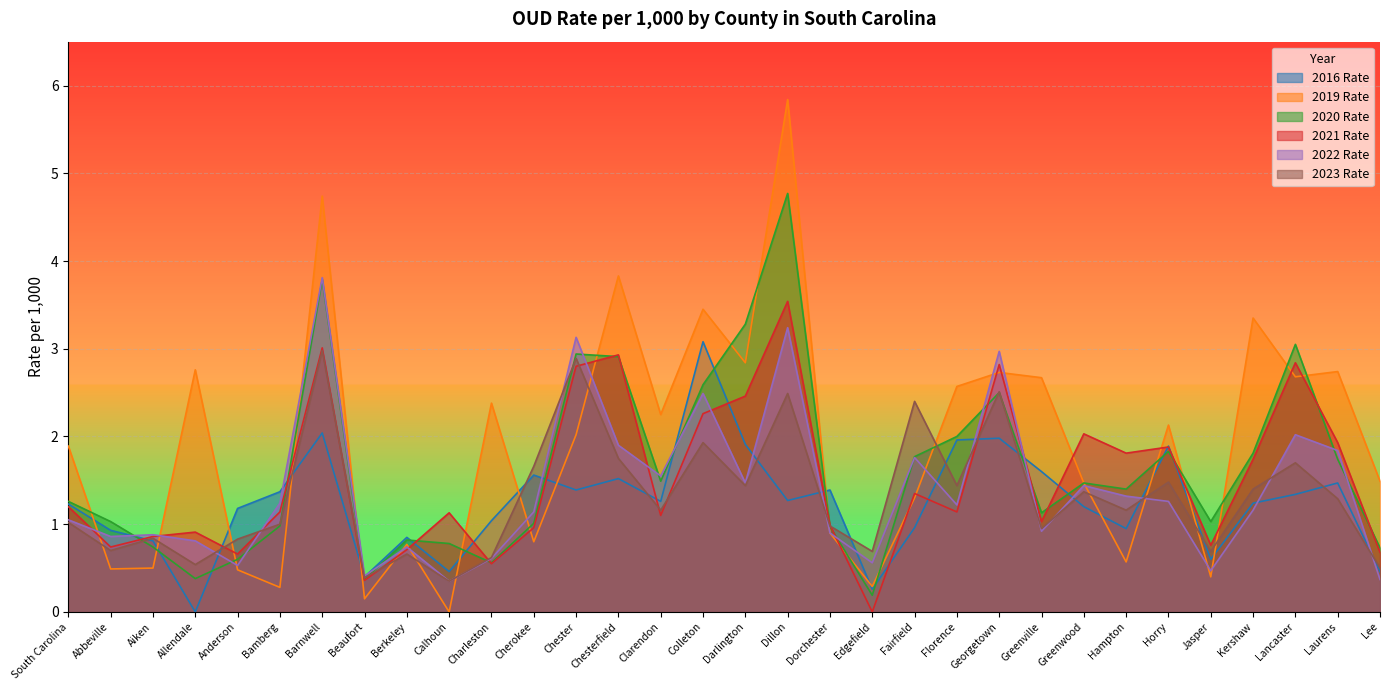

Reading left to right, extract all data points from this chart.

2016 Rate: 1.2	0.9	0.8	0.0	1.2	1.4	2.0	0.4	0.8	0.5	1.0	1.6	1.4	1.5	1.3	3.1	1.9	1.3	1.4	0.3	1.0	2.0	2.0	1.6	1.2	0.9	1.9	0.6	1.2	1.3	1.5	0.5
2019 Rate: 1.9	0.5	0.5	2.8	0.5	0.3	4.7	0.1	0.8	0.0	2.4	0.8	2.0	3.8	2.2	3.5	2.8	5.8	0.9	0.3	1.3	2.6	2.7	2.7	1.5	0.6	2.1	0.4	3.4	2.7	2.7	1.5
2020 Rate: 1.3	1.0	0.7	0.4	0.6	1.0	3.8	0.4	0.8	0.8	0.6	1.0	2.9	2.9	1.5	2.6	3.3	4.8	1.0	0.2	1.8	2.0	2.5	1.1	1.5	1.4	1.8	1.0	1.8	3.0	1.7	0.7
2021 Rate: 1.2	0.7	0.9	0.9	0.7	1.1	3.0	0.4	0.7	1.1	0.6	1.0	2.8	2.9	1.1	2.3	2.5	3.5	1.0	0.0	1.4	1.1	2.8	1.0	2.0	1.8	1.9	0.8	1.7	2.8	1.9	0.7
2022 Rate: 1.1	0.9	0.9	0.8	0.5	1.2	3.8	0.4	0.7	0.3	0.6	1.1	3.1	1.9	1.6	2.5	1.5	3.2	0.9	0.6	1.8	1.2	3.0	0.9	1.4	1.3	1.3	0.5	1.2	2.0	1.8	0.4
2023 Rate: 1.0	0.7	0.8	0.5	0.8	1.0	3.0	0.4	0.7	0.3	0.6	1.7	2.9	1.8	1.2	1.9	1.4	2.5	1.0	0.7	2.4	1.4	2.5	0.9	1.4	1.2	1.5	0.7	1.4	1.7	1.3	0.5